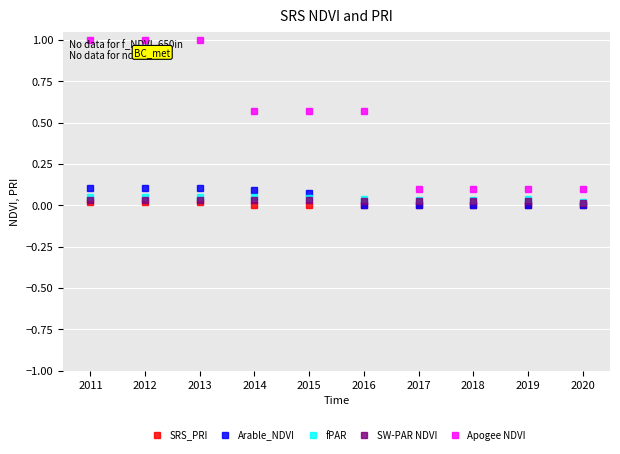

Between 2011 and 2014, which series saw the biggest shift?

Apogee NDVI